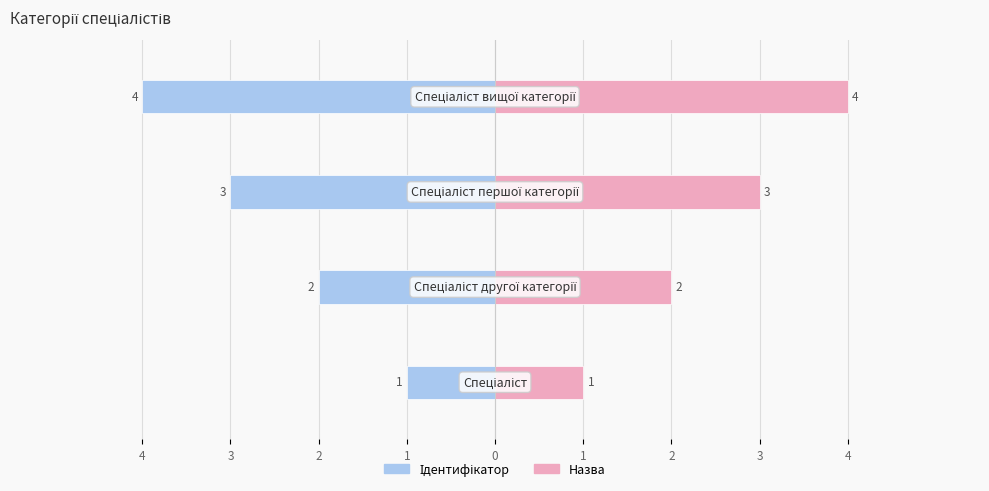

Is it true that Назва equals 1 at 4?

True